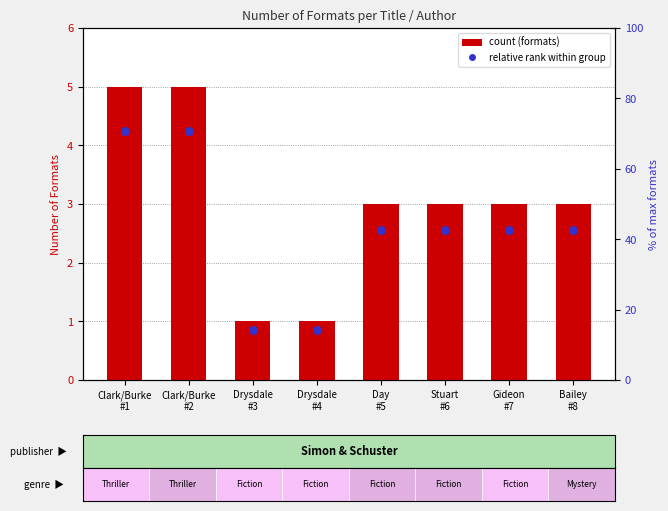

At how many categories does at least one series exceed 4?

2